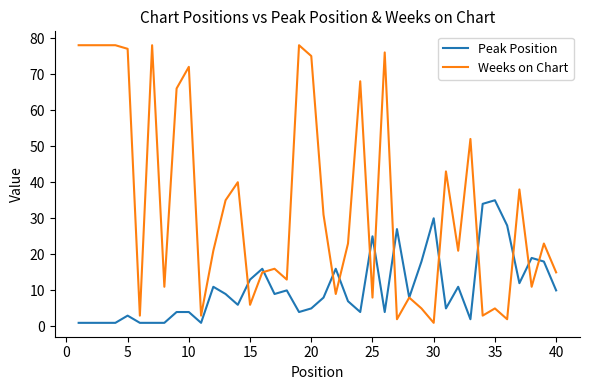

List the series in order of their peak value, highest first.

Weeks on Chart, Peak Position